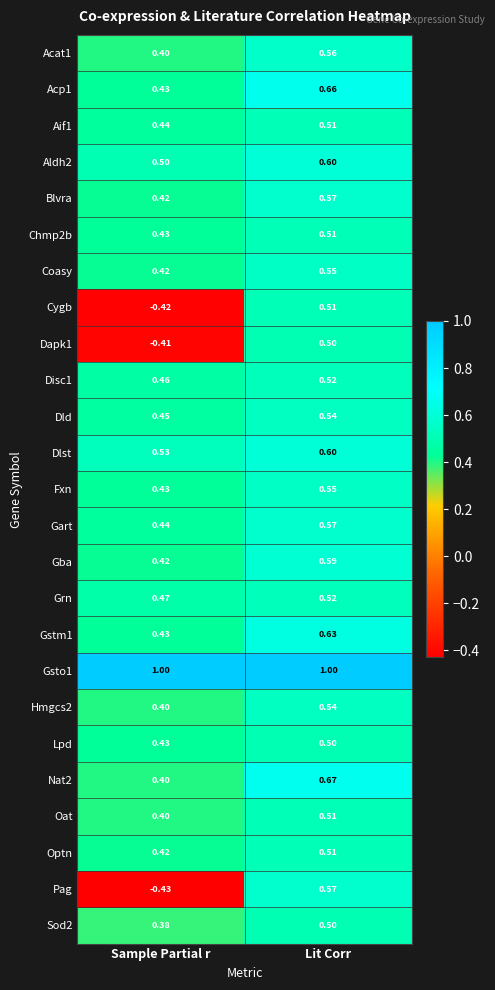

Which category has the highest value in the Oat series?

Lit Corr